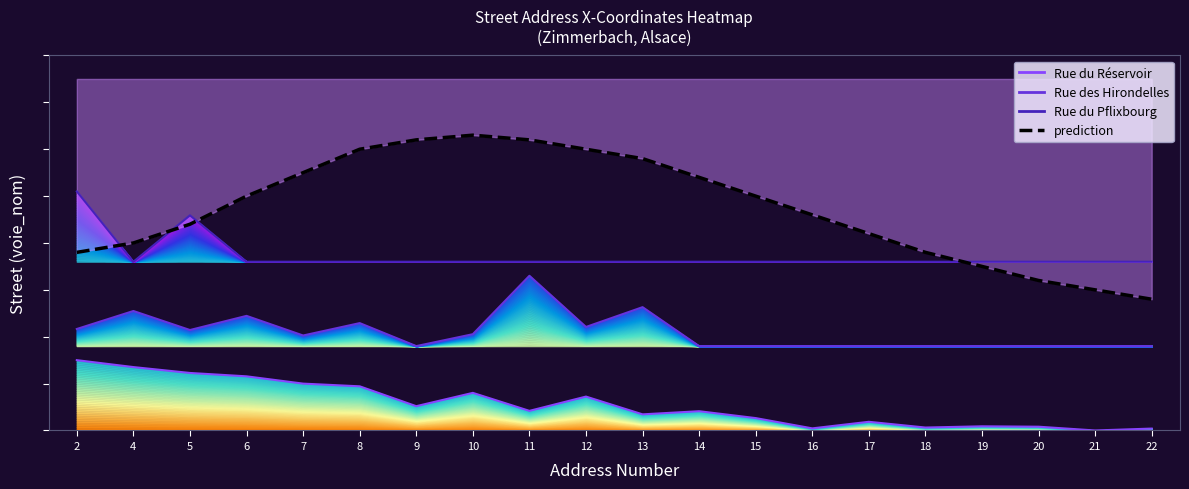

Rank the categories by Rue des Hirondelles value from lowest to highest.

9, 14, 15, 16, 17, 18, 19, 20, 21, 22, 7, 10, 5, 2, 12, 8, 6, 4, 13, 11